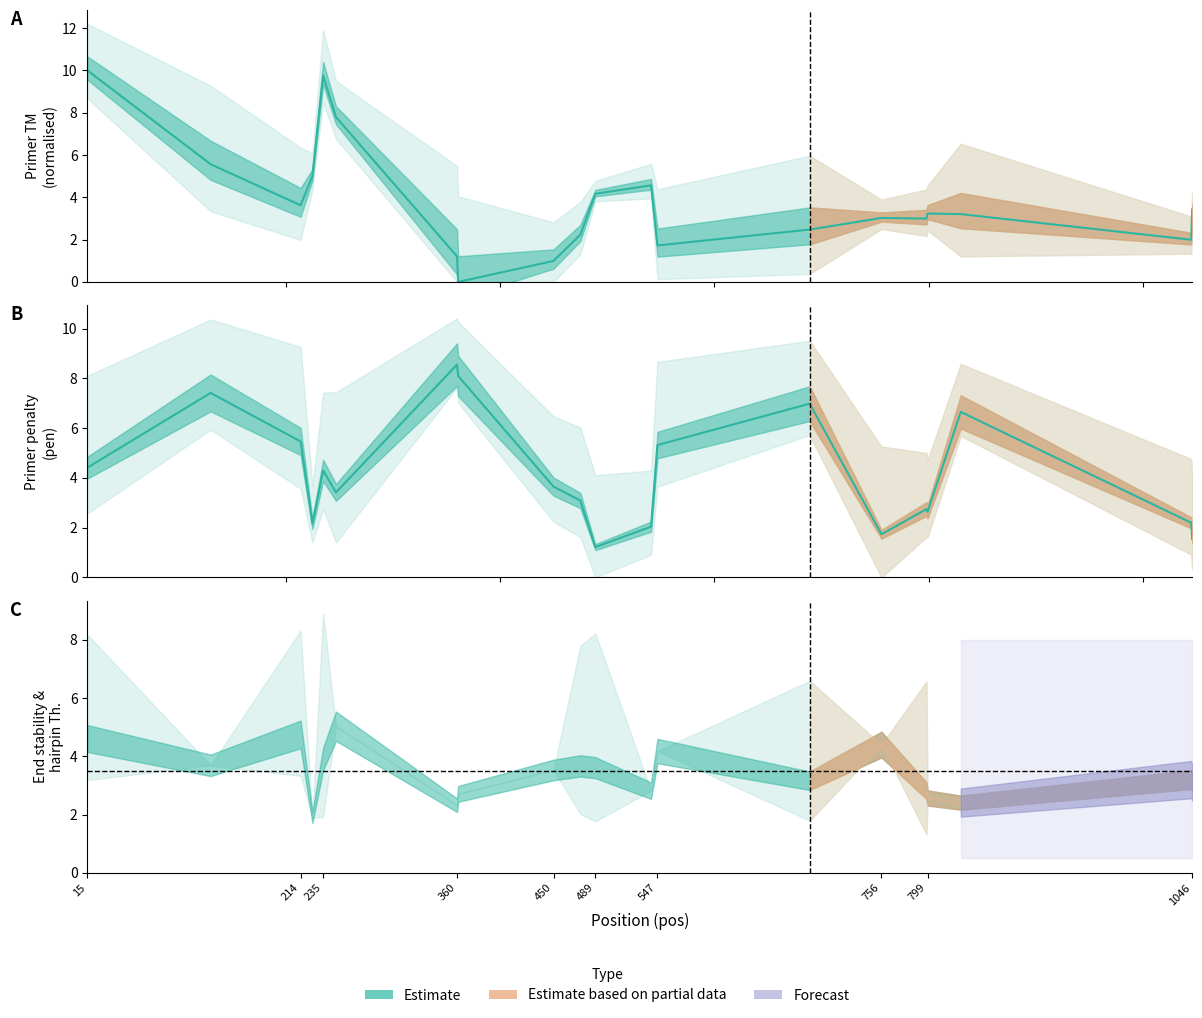

True or false: TM estimate and Penalty estimate cross at least once.

True